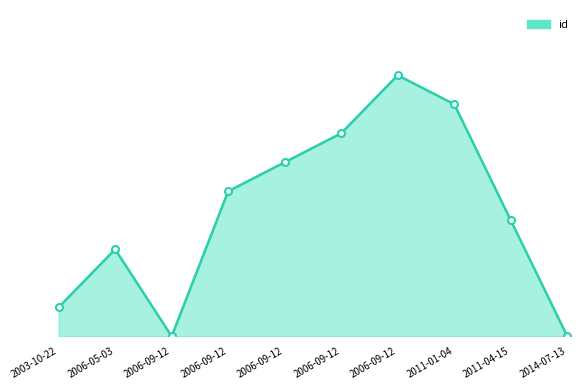

At which label is the value closest to 4?

2011-04-15